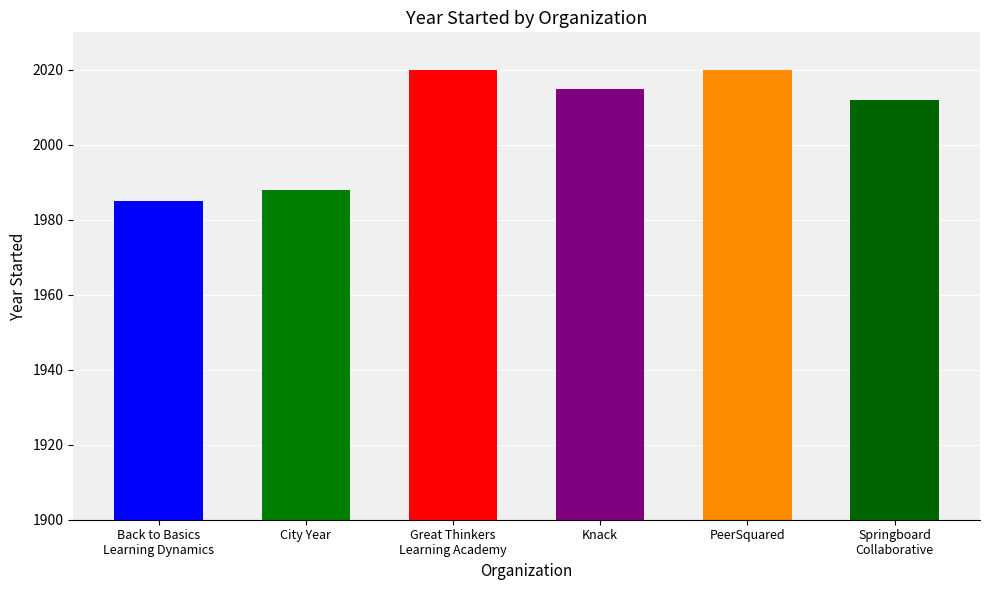

How many categories are shown in the chart?

6